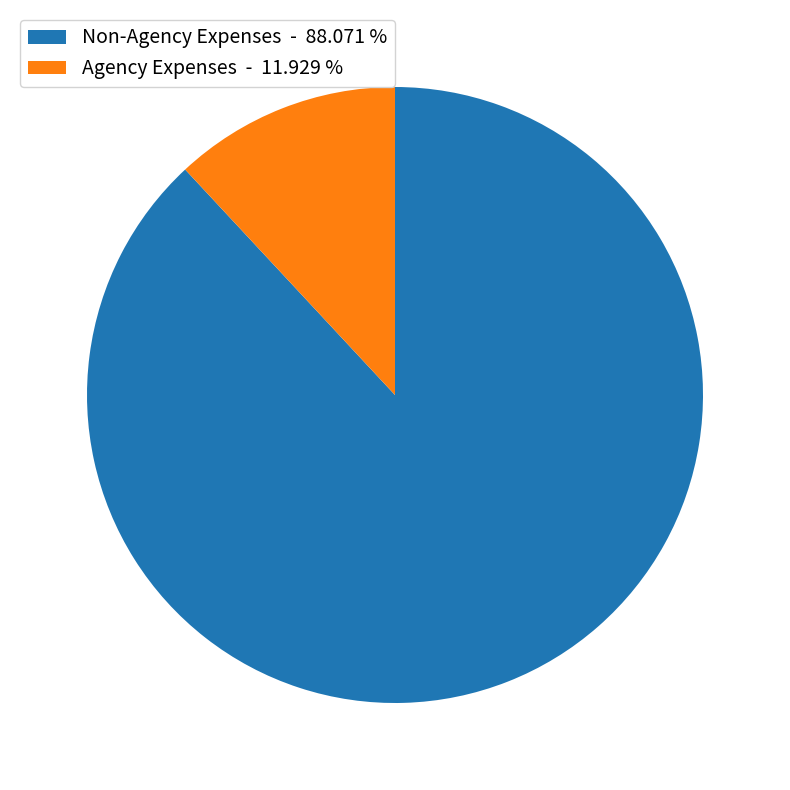

Which category has the biggest portion of the pie?

Non-Agency Expenses - 88.071 %